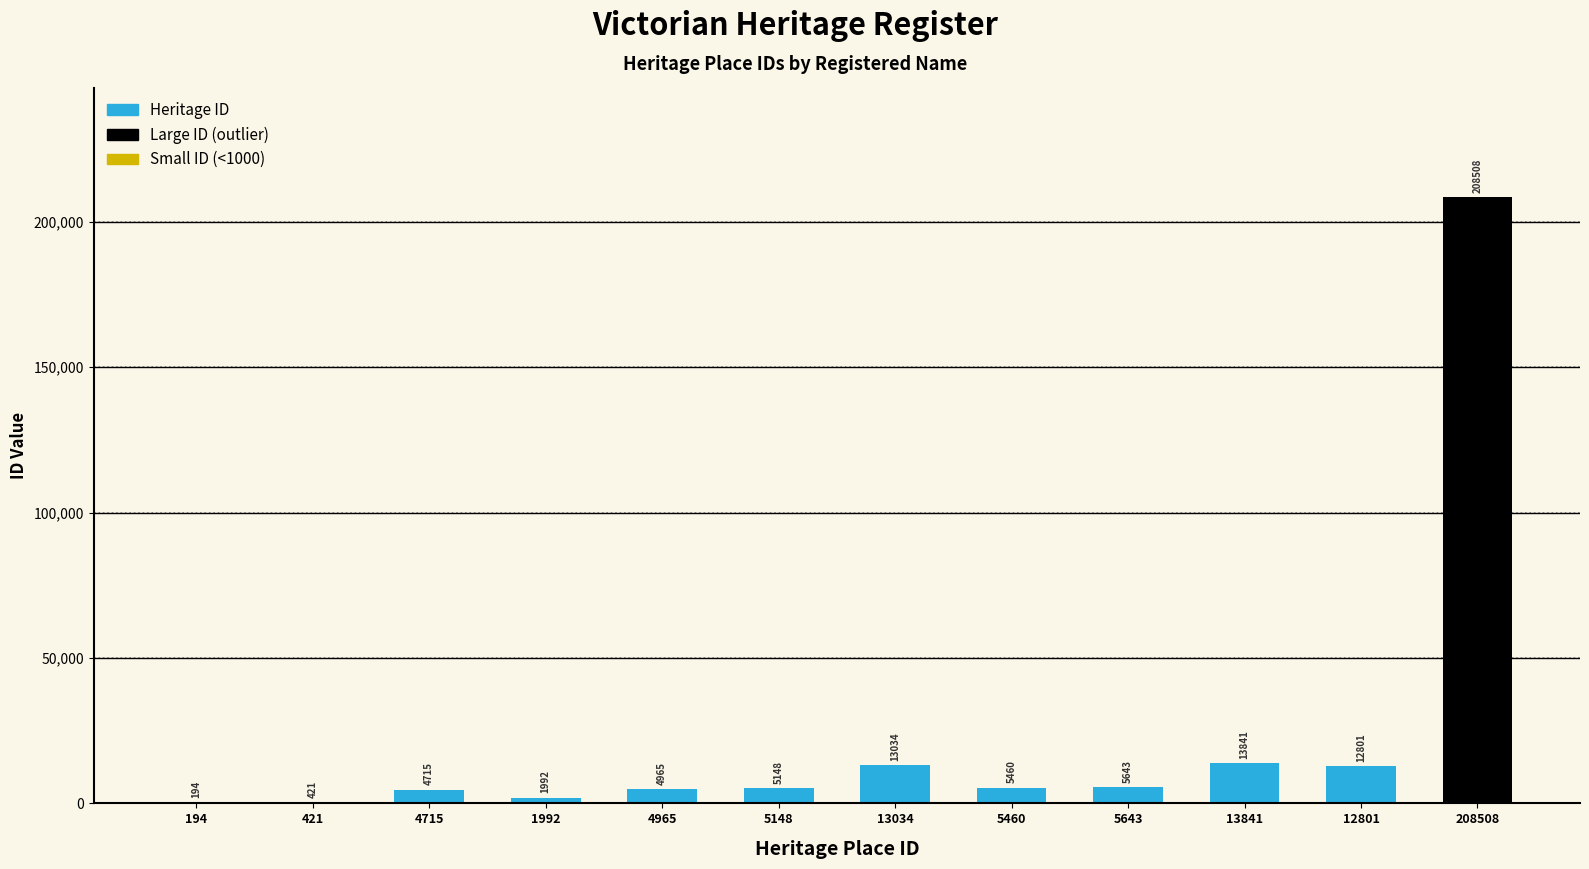

How many values are below 5460?

6